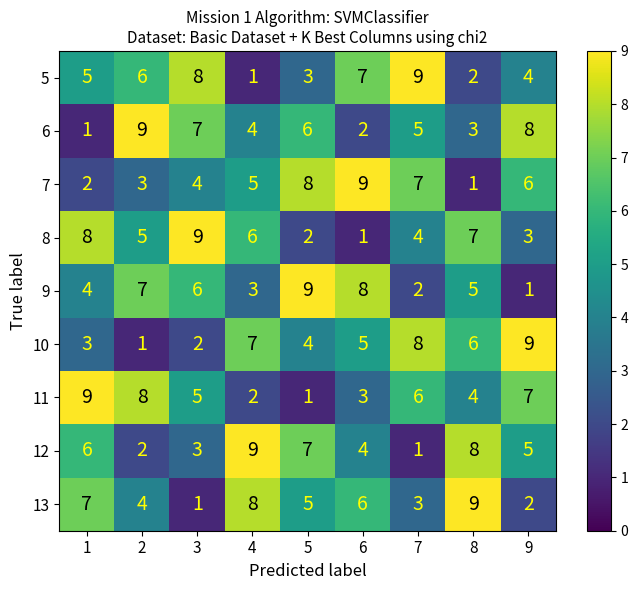

What is the maximum value shown in the chart?

9